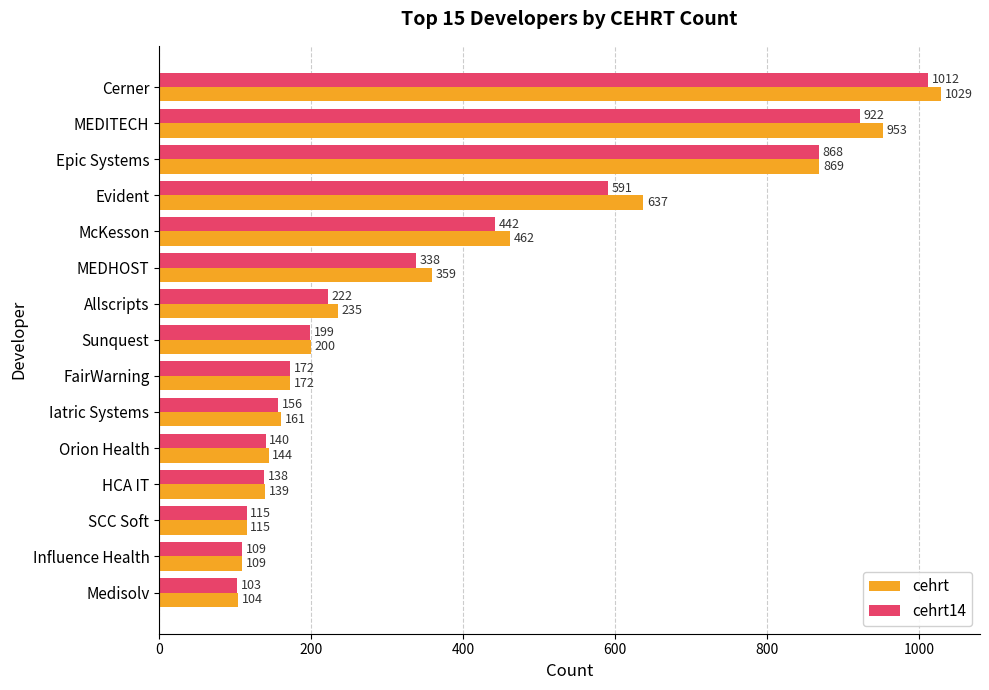

What is the spread (max minus min) of values at Iatric Systems?

5